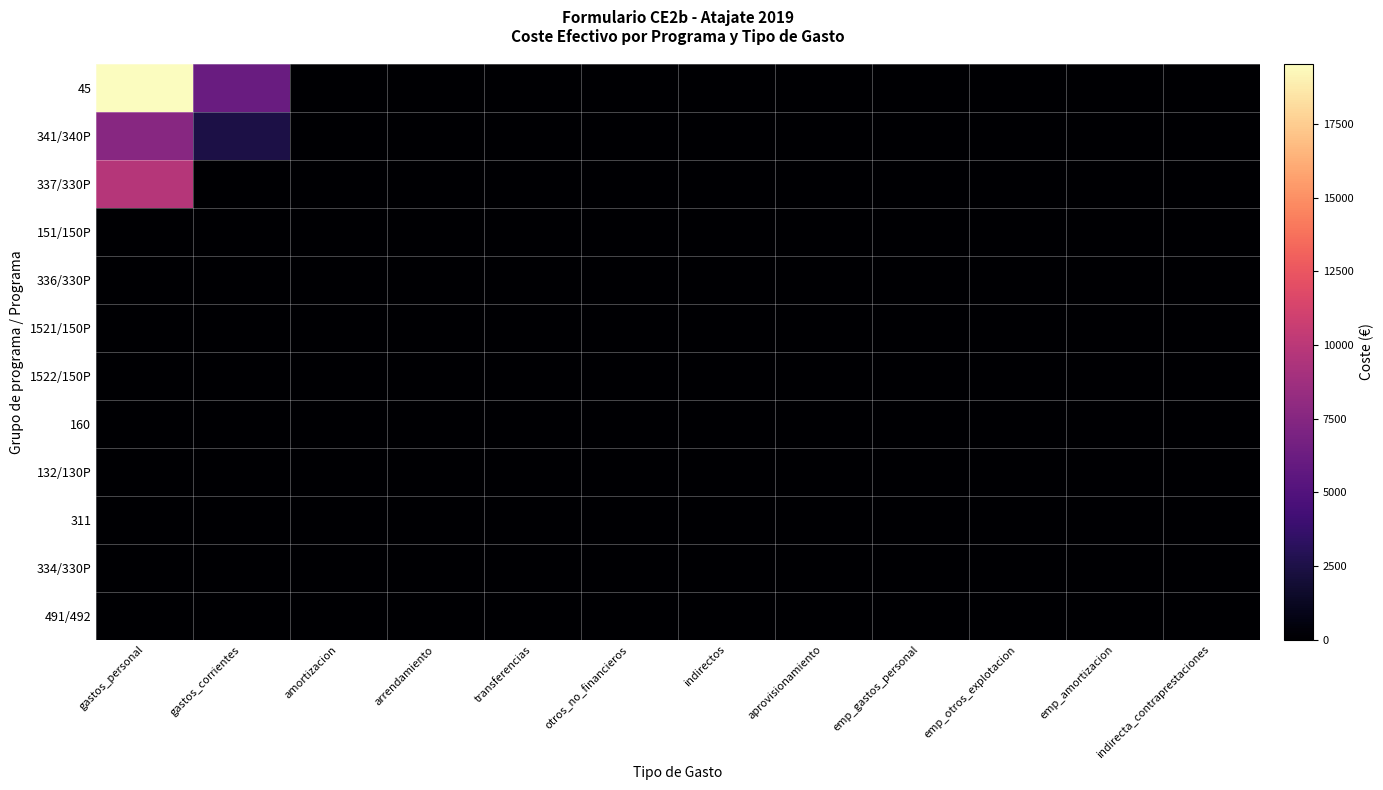

Which series changed the most between gastos_corrientes and emp_otros_explotacion?

45